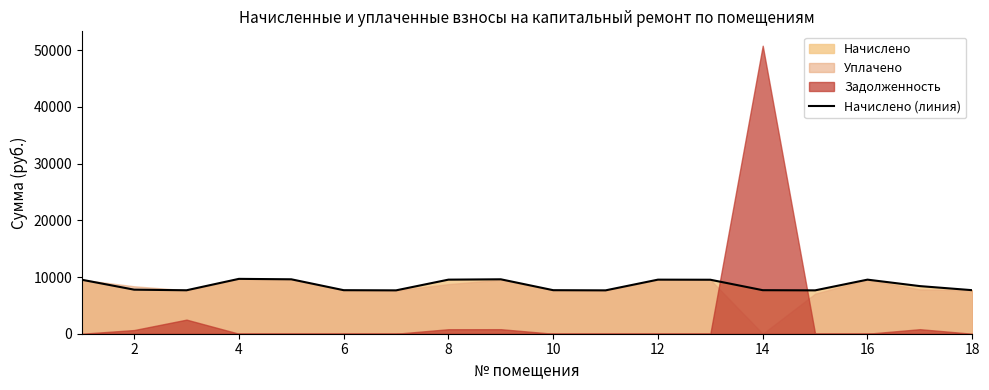

What is the average value?

8558.0